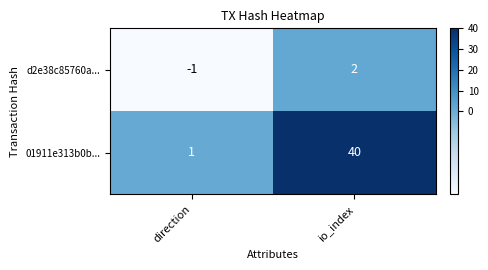

What is the maximum value shown in the chart?

40